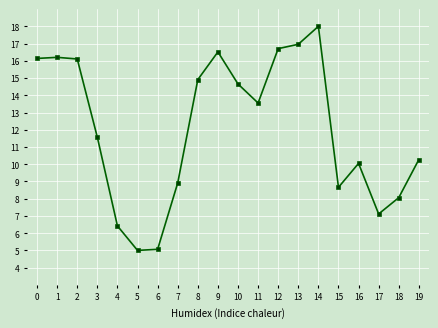

What is the value of the 19th point from the left?

8.1